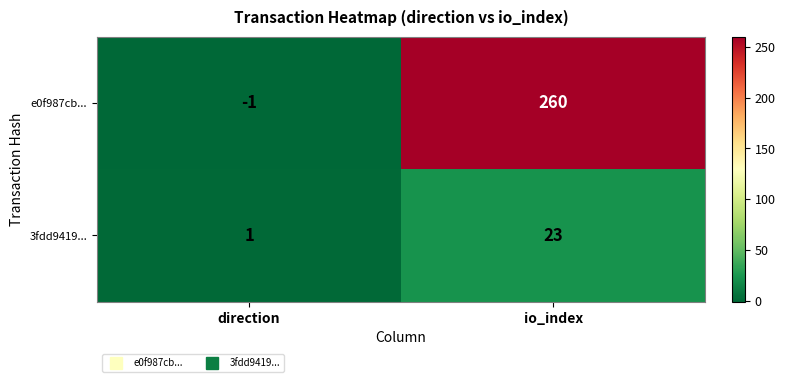

Reading left to right, list all the values displayed in this chart.

e0f987cb...: -1	260
3fdd9419...: 1	23